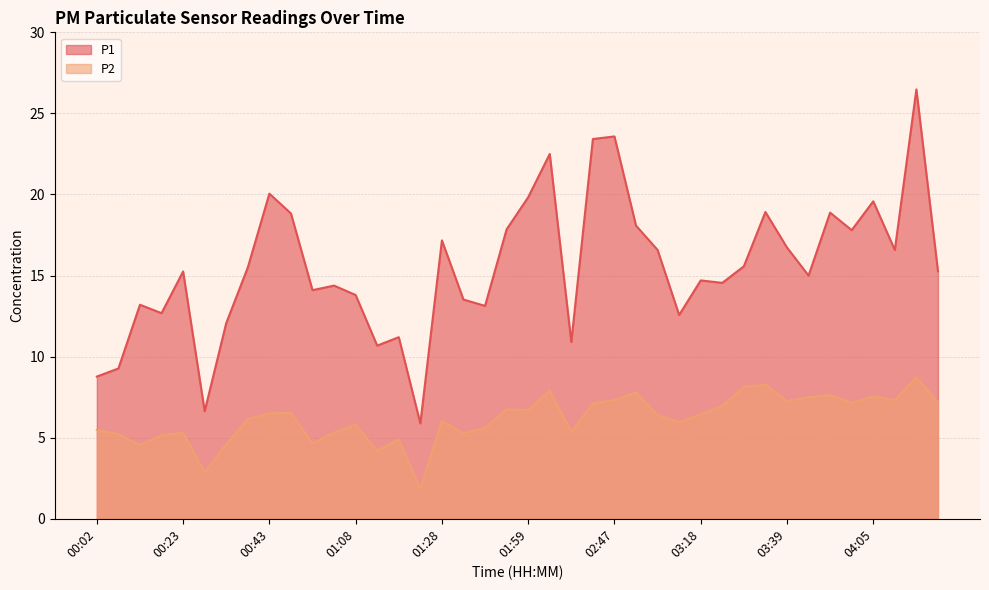

Which label corresponds to the smallest value in the chart?

01:23